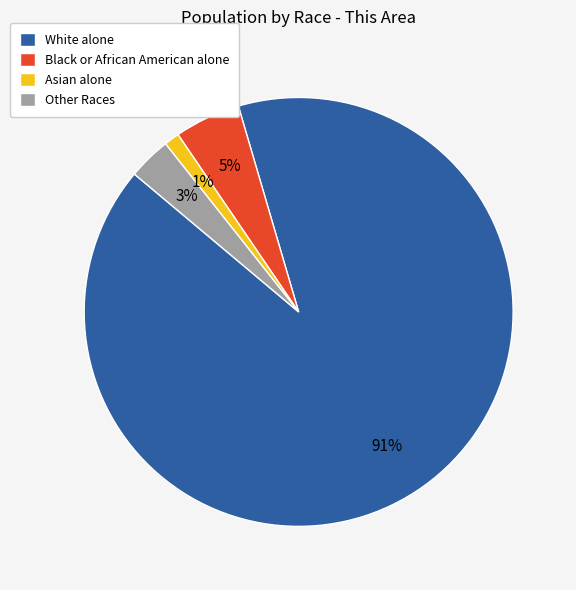

Does Asian alone account for over 50% of the chart?

No